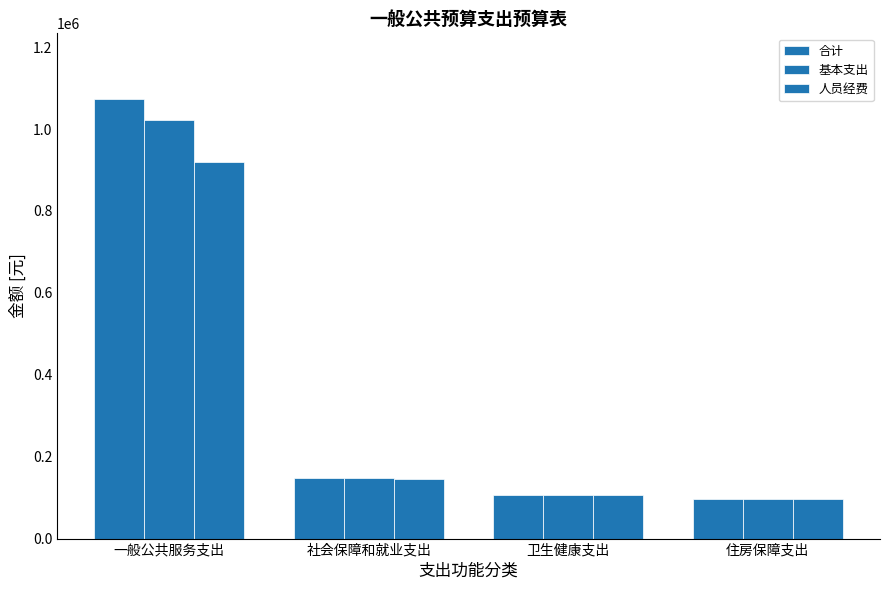

What is the minimum value shown in the chart?

97161.6